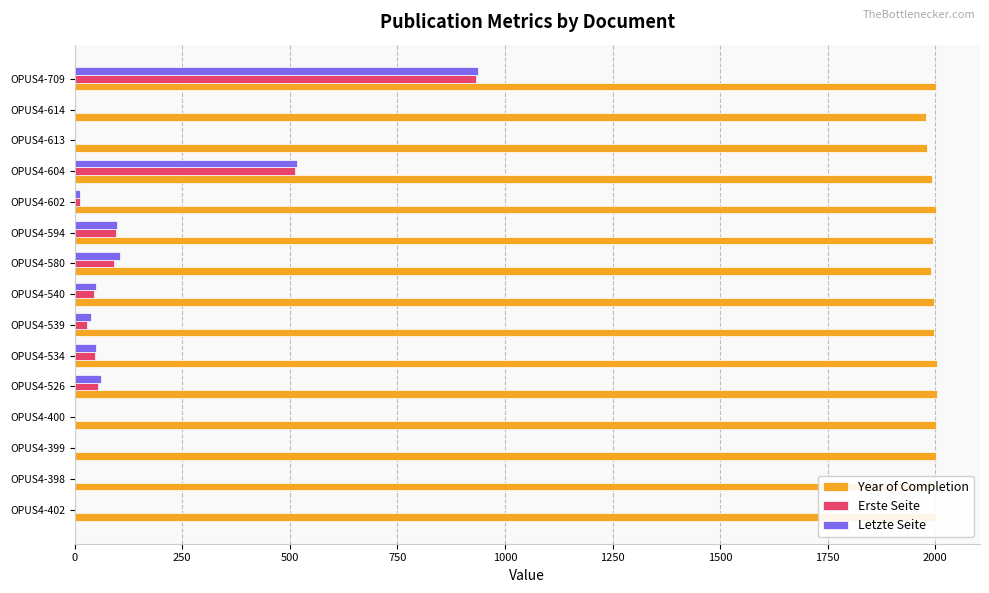

Count the number of data series in this chart.

3